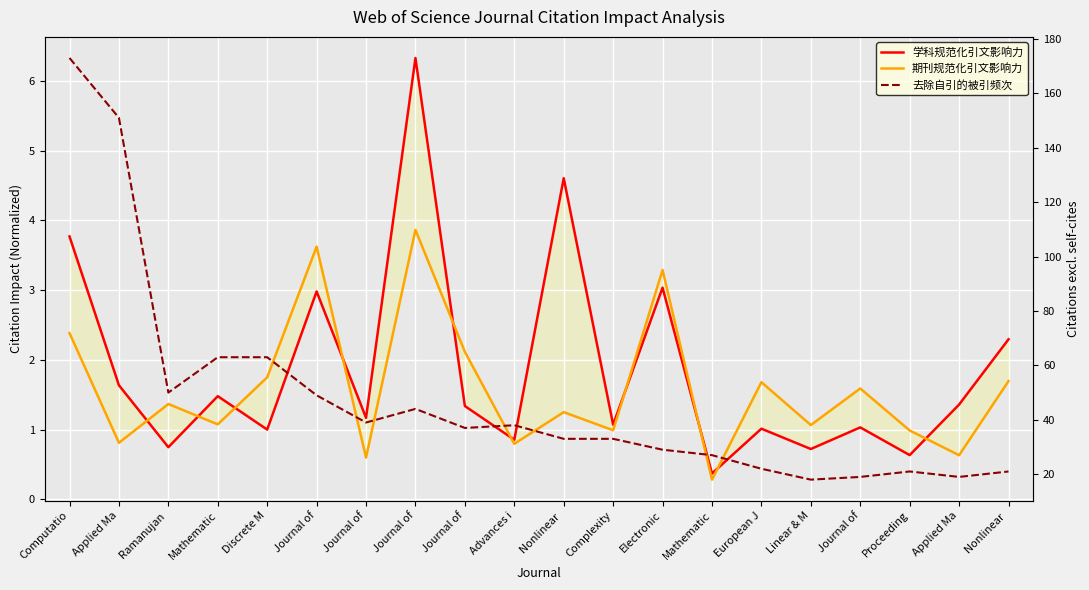

Reading left to right, what are all the values shown in this chart?

学科规范化引文影响力: Computatio=3.8	Applied Ma=1.6	Ramanujan =0.7	Mathematic=1.5	Discrete M=1.0	Journal of=3.0	Journal of=1.2	Journal of=6.3	Journal of=1.3	Advances i=0.9	Nonlinear =4.6	Complexity=1.1	Electronic=3.0	Mathematic=0.4	European J=1.0	Linear & M=0.7	Journal of=1.0	Proceeding=0.6	Applied Ma=1.4	Nonlinear =2.3
期刊规范化引文影响力: Computatio=2.4	Applied Ma=0.8	Ramanujan =1.4	Mathematic=1.1	Discrete M=1.8	Journal of=3.6	Journal of=0.6	Journal of=3.9	Journal of=2.1	Advances i=0.8	Nonlinear =1.2	Complexity=1.0	Electronic=3.3	Mathematic=0.3	European J=1.7	Linear & M=1.1	Journal of=1.6	Proceeding=1.0	Applied Ma=0.6	Nonlinear =1.7
去除自引的被引频次: Computatio=173.0	Applied Ma=151.0	Ramanujan =50.0	Mathematic=63.0	Discrete M=63.0	Journal of=49.0	Journal of=39.0	Journal of=44.0	Journal of=37.0	Advances i=38.0	Nonlinear =33.0	Complexity=33.0	Electronic=29.0	Mathematic=27.0	European J=22.0	Linear & M=18.0	Journal of=19.0	Proceeding=21.0	Applied Ma=19.0	Nonlinear =21.0